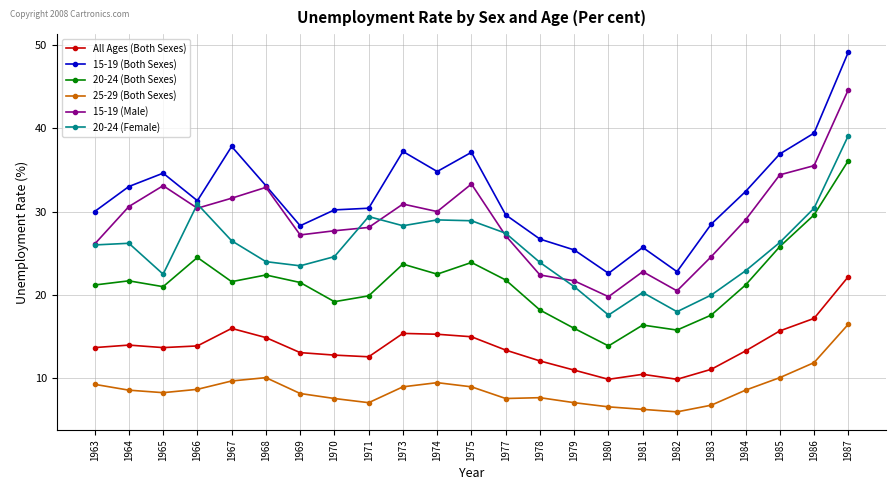

How many interior local peaks does the 20-24 (Both Sexes) series have?

6